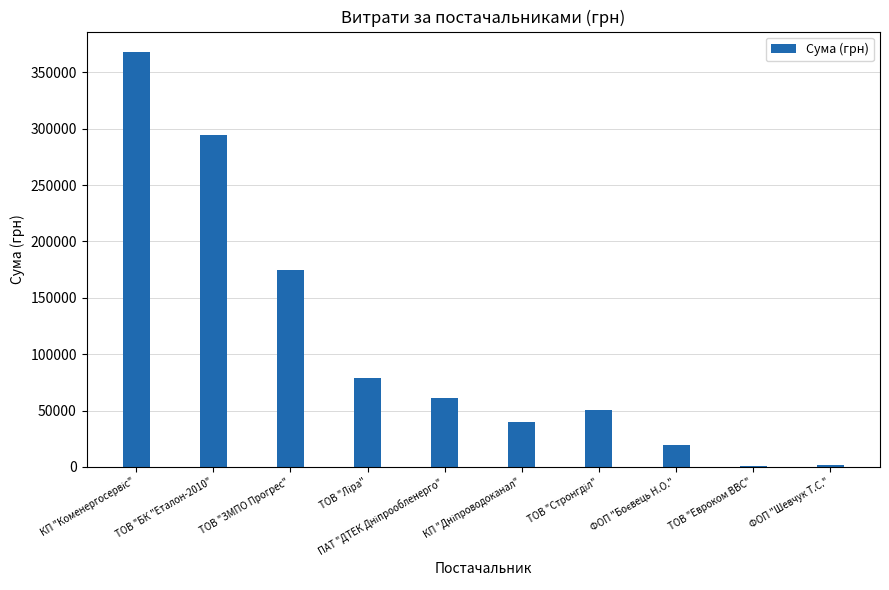

What is the maximum value shown in the chart?

367851.7